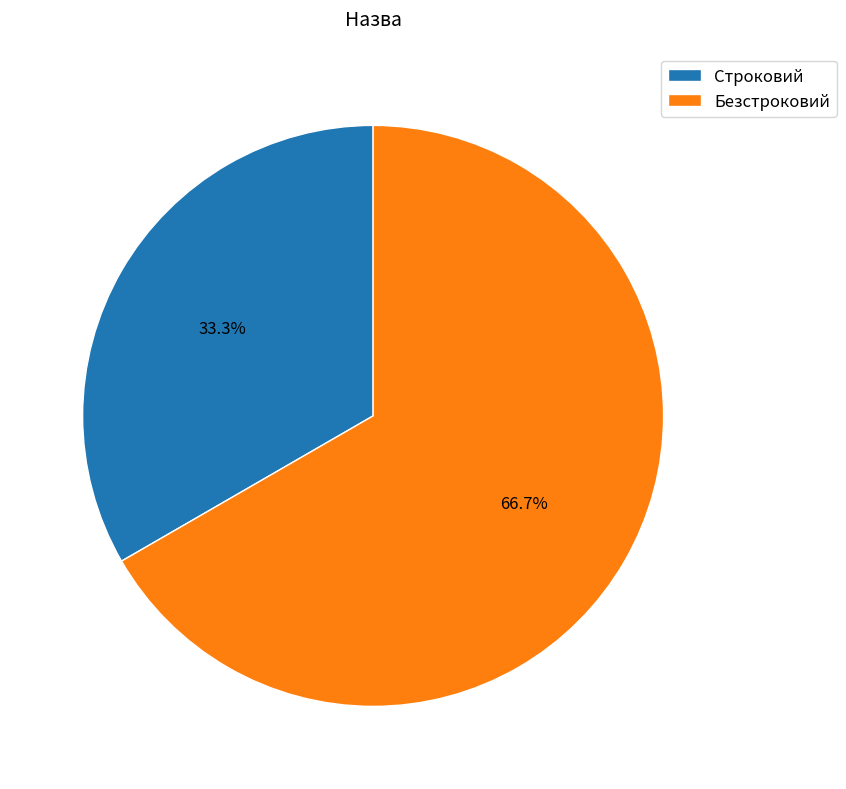

To the nearest percent, what portion does Безстроковий represent?

67%